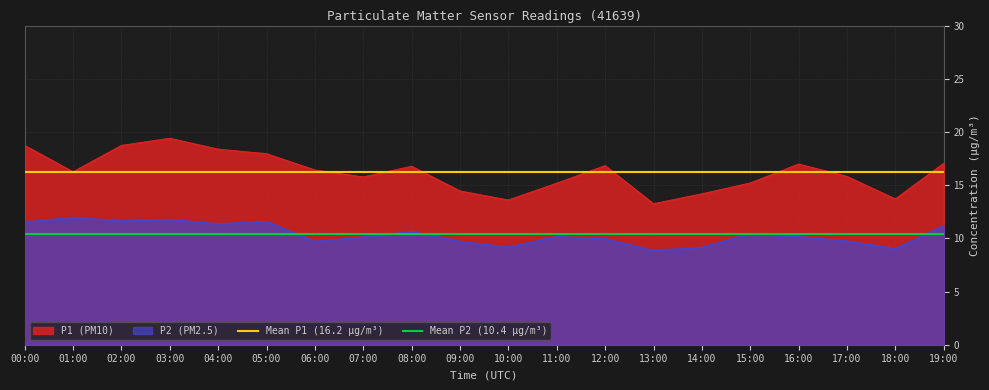

Which series has the largest total across all categories?

Mean P1 (16.2)